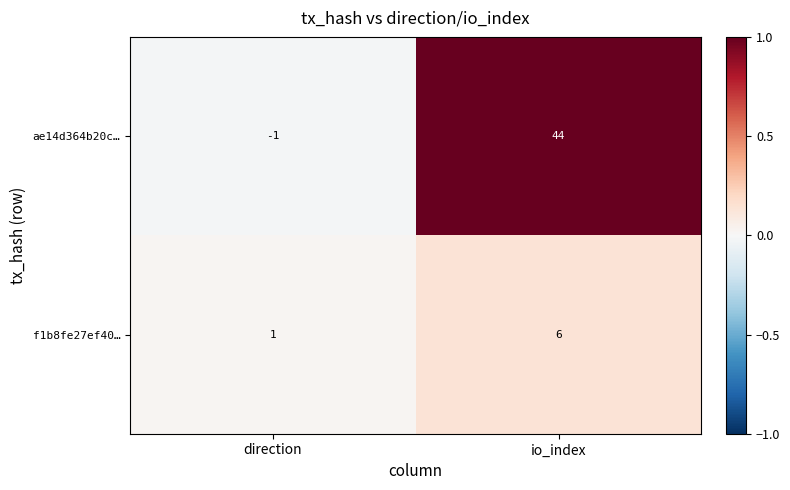

Rank the series by their maximum value, from highest to lowest.

ae14d364b20c…, f1b8fe27ef40…